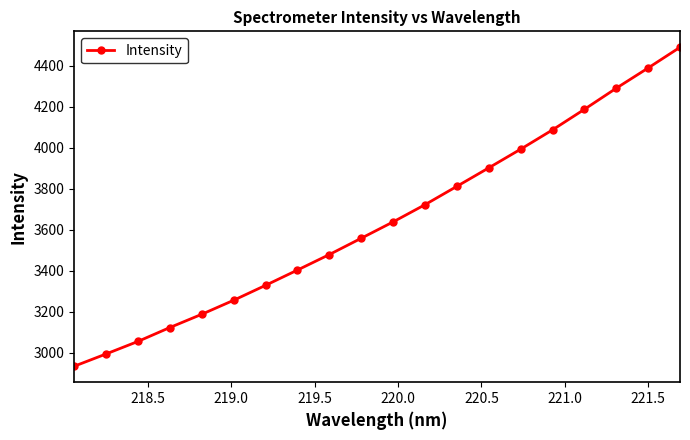

What is the minimum value shown in the chart?

2933.8